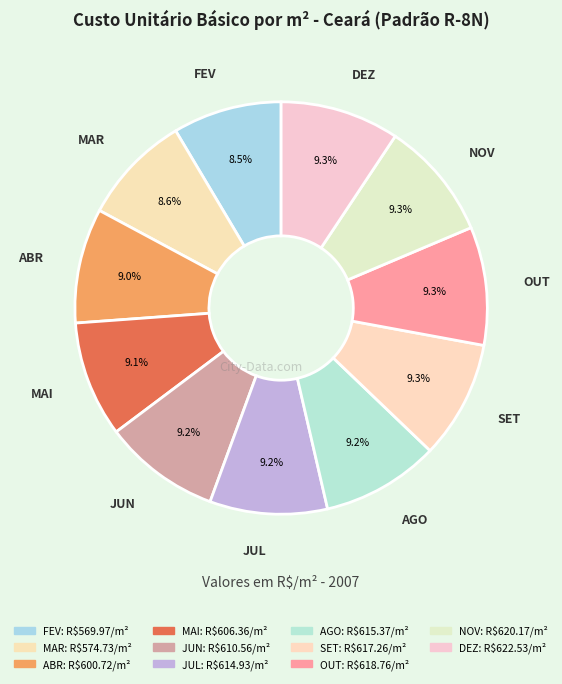

How many segments does this pie chart have?

11